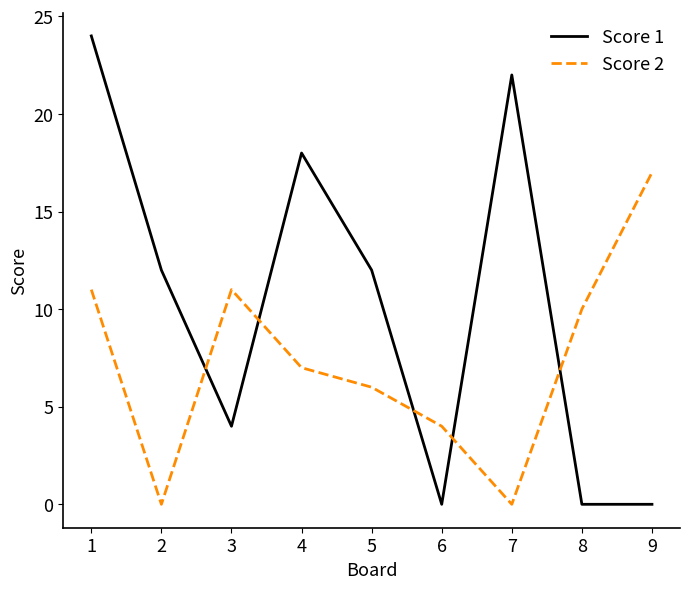

At which label does Score 2 first exceed 7?

1